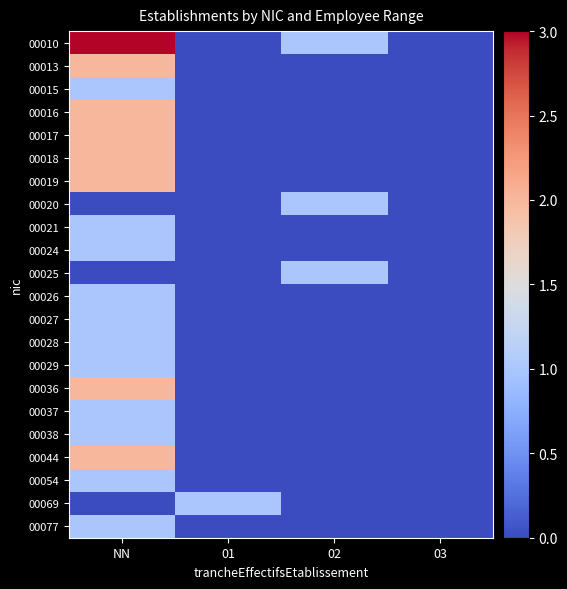

Reading right to left, list all the values displayed in this chart.

00010: 03=0	02=1	01=0	NN=3
00013: 03=0	02=0	01=0	NN=2
00015: 03=0	02=0	01=0	NN=1
00016: 03=0	02=0	01=0	NN=2
00017: 03=0	02=0	01=0	NN=2
00018: 03=0	02=0	01=0	NN=2
00019: 03=0	02=0	01=0	NN=2
00020: 03=0	02=1	01=0	NN=0
00021: 03=0	02=0	01=0	NN=1
00024: 03=0	02=0	01=0	NN=1
00025: 03=0	02=1	01=0	NN=0
00026: 03=0	02=0	01=0	NN=1
00027: 03=0	02=0	01=0	NN=1
00028: 03=0	02=0	01=0	NN=1
00029: 03=0	02=0	01=0	NN=1
00036: 03=0	02=0	01=0	NN=2
00037: 03=0	02=0	01=0	NN=1
00038: 03=0	02=0	01=0	NN=1
00044: 03=0	02=0	01=0	NN=2
00054: 03=0	02=0	01=0	NN=1
00069: 03=0	02=0	01=1	NN=0
00077: 03=0	02=0	01=0	NN=1